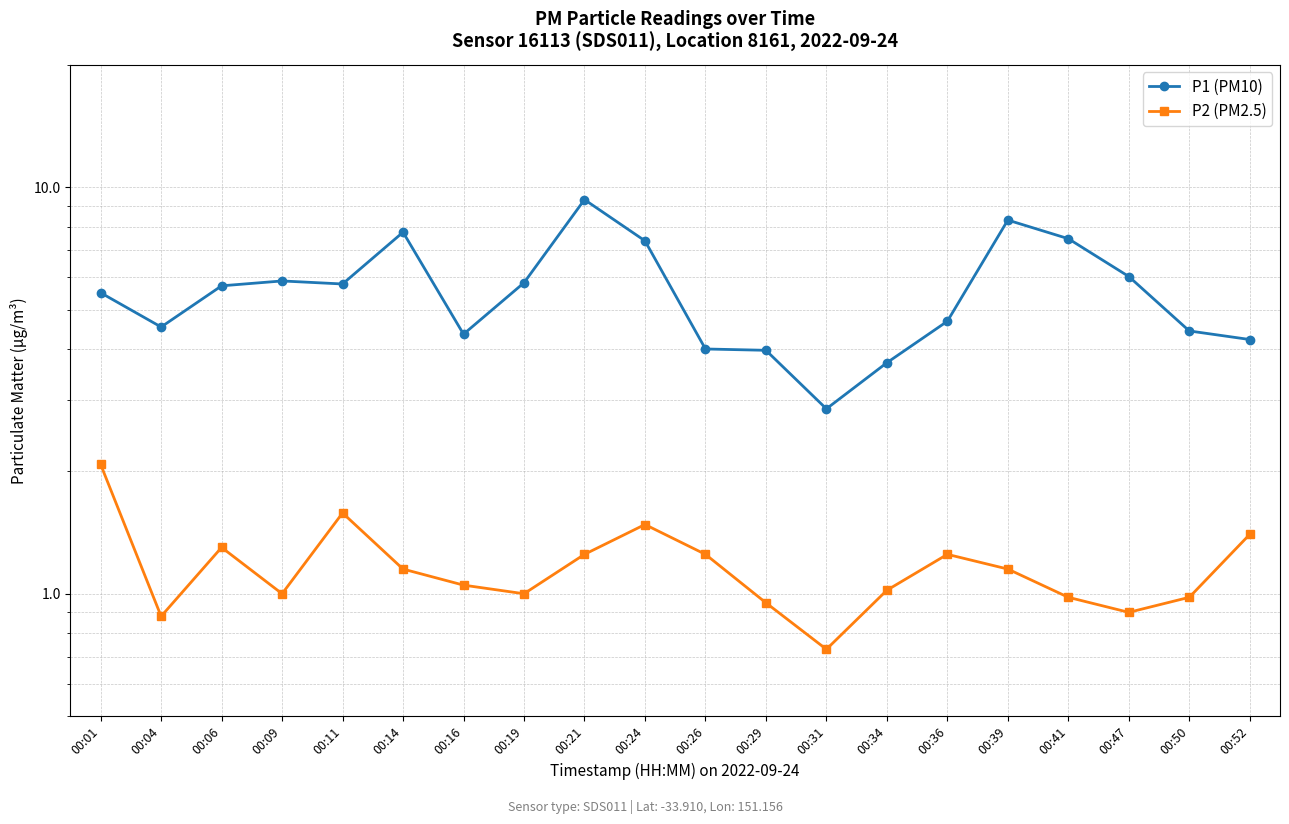

What is the average value of the P2 (PM2.5) series?

1.2